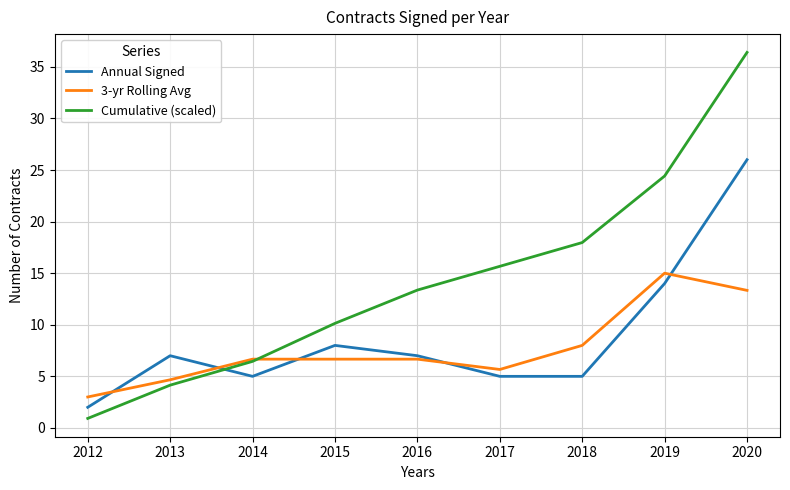

True or false: Annual Signed has a value of 4.2 at 2015.

False